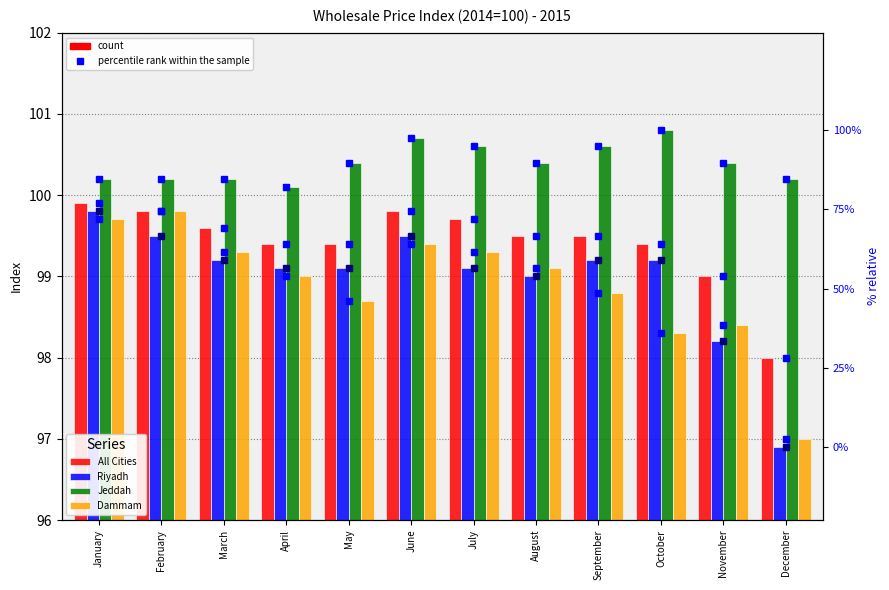

Rank the categories by Riyadh value from highest to lowest.

January, February, June, March, September, October, April, May, July, August, November, December